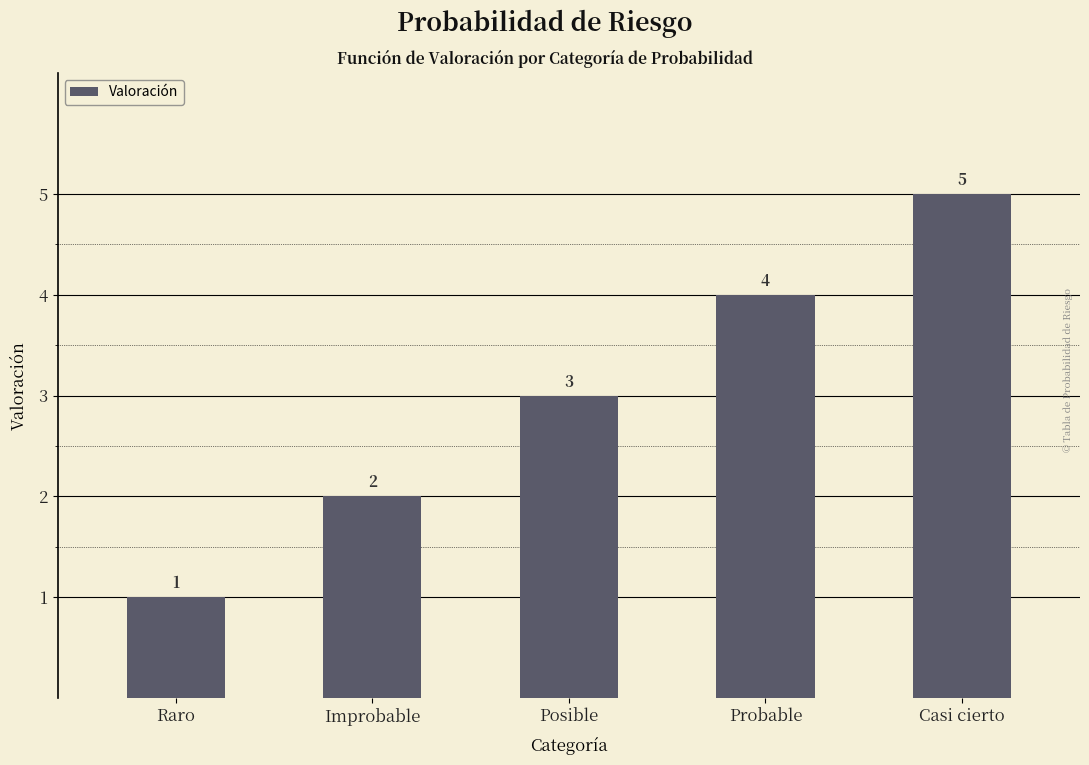

What is the change in value from Raro to Posible?

+2